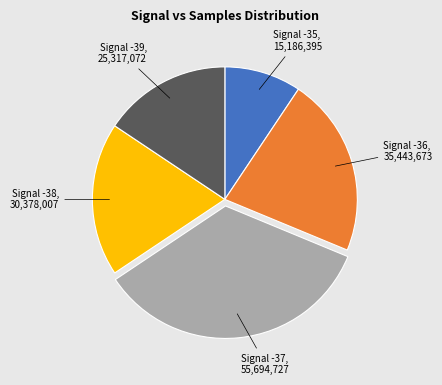

Is there a majority slice in this chart?

No